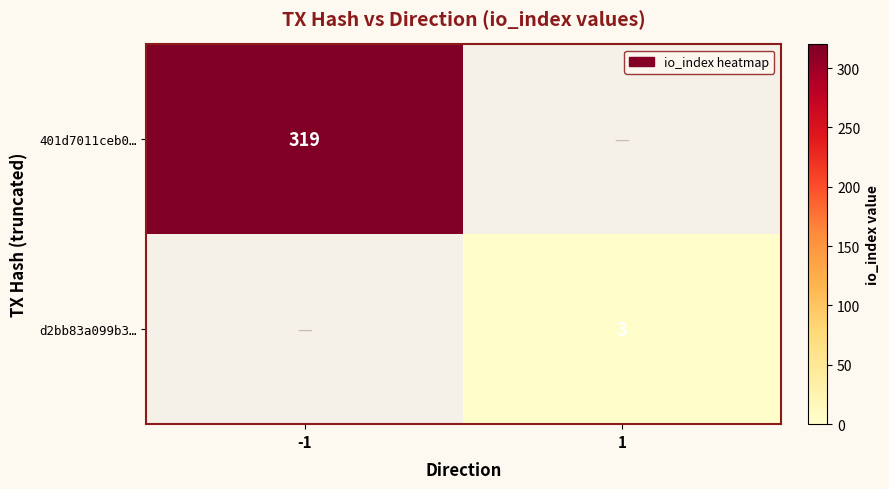

Is it true that 401d7011ceb0… equals 319 at -1?

True